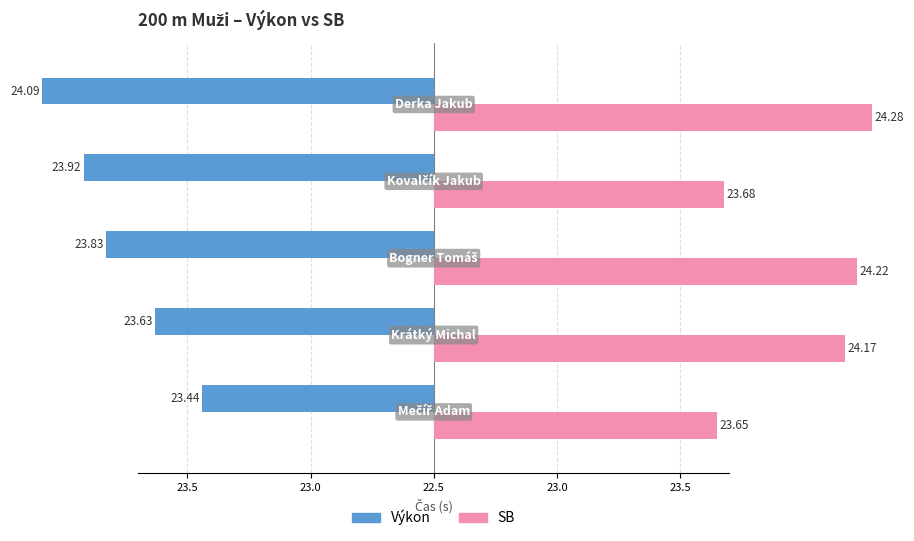

List the series in order of their overall mean, highest first.

SB, Výkon